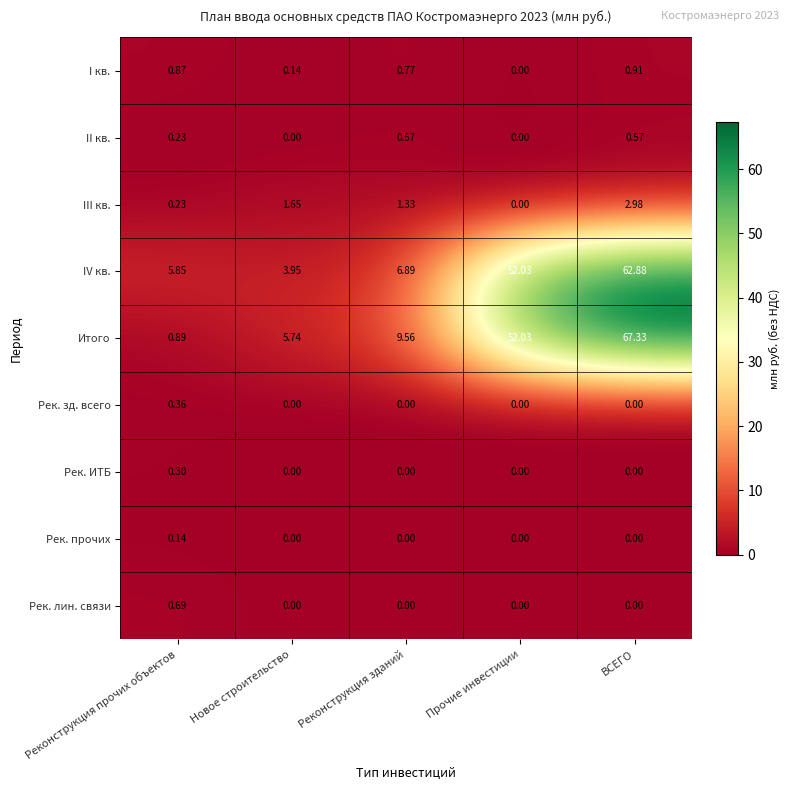

Which category has the highest value across all series?

ВСЕГО